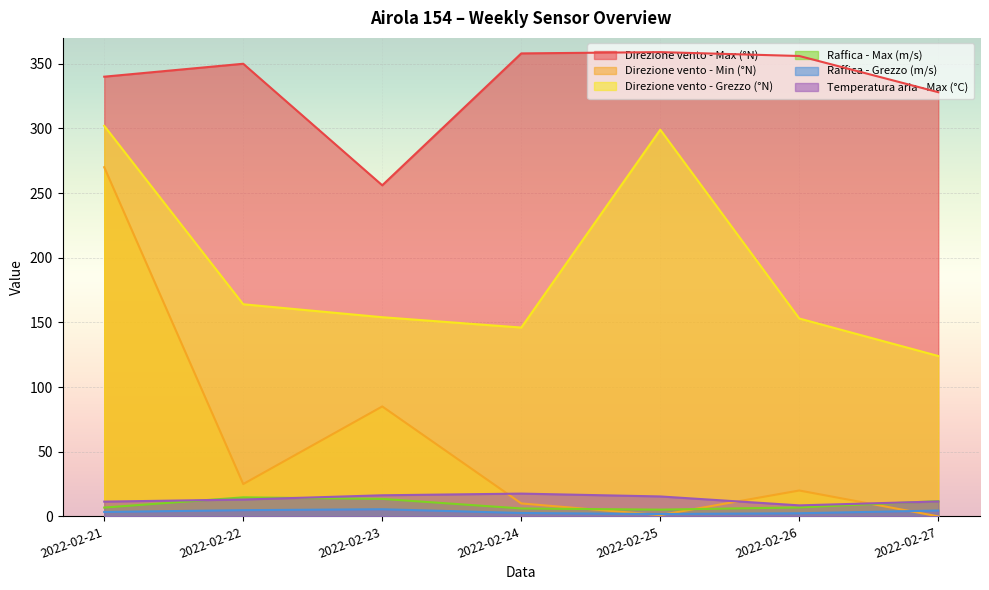

Reading left to right, what are all the values shown in this chart?

Direzione vento - Max (°N): 2022-02-21=340.0	2022-02-22=350.0	2022-02-23=256.0	2022-02-24=358.0	2022-02-25=359.0	2022-02-26=356.0	2022-02-27=328.0
Direzione vento - Min (°N): 2022-02-21=270.0	2022-02-22=25.0	2022-02-23=85.0	2022-02-24=10.0	2022-02-25=1.0	2022-02-26=20.0	2022-02-27=0.0
Direzione vento - Grezzo (°N): 2022-02-21=302.0	2022-02-22=164.0	2022-02-23=154.0	2022-02-24=146.0	2022-02-25=299.0	2022-02-26=153.0	2022-02-27=124.0
Raffica - Max (m/s): 2022-02-21=6.8	2022-02-22=14.7	2022-02-23=13.5	2022-02-24=6.1	2022-02-25=5.2	2022-02-26=6.9	2022-02-27=11.8
Raffica - Grezzo (m/s): 2022-02-21=3.4	2022-02-22=4.8	2022-02-23=5.5	2022-02-24=2.6	2022-02-25=1.8	2022-02-26=2.4	2022-02-27=4.5
Temperatura aria - Max (°C): 2022-02-21=11.4	2022-02-22=13.0	2022-02-23=16.3	2022-02-24=17.6	2022-02-25=15.4	2022-02-26=8.5	2022-02-27=11.5